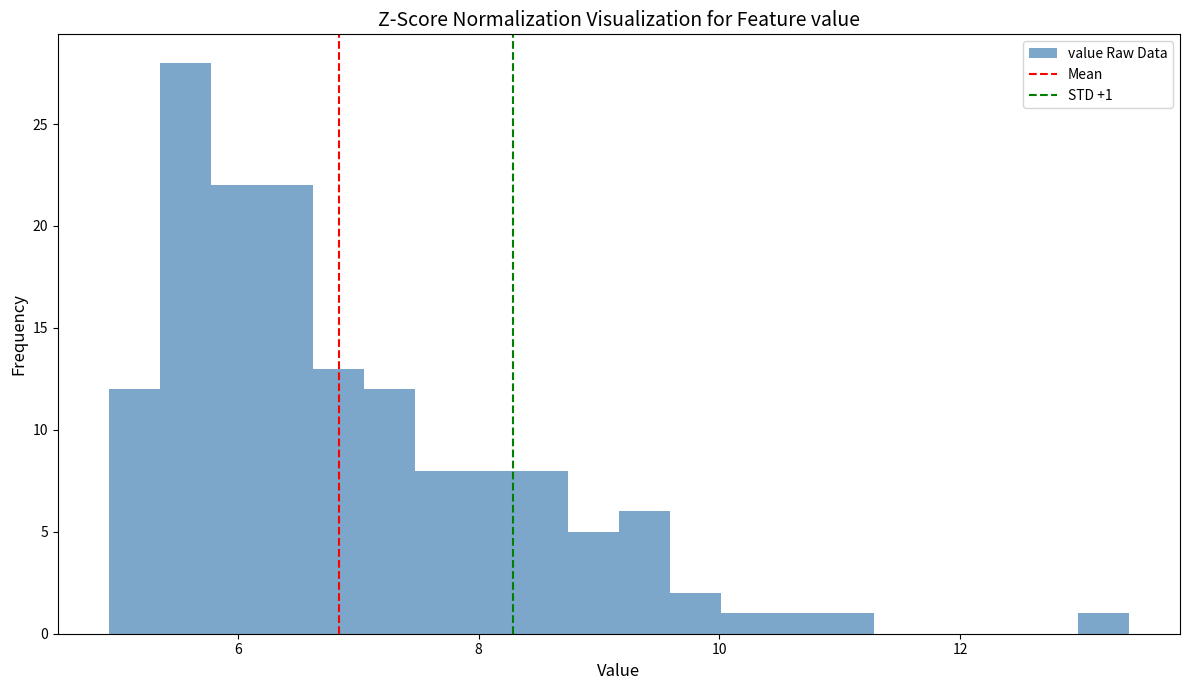

Around what value on the x-axis is the tallest bar? Give the approximate position of its centre, as read against the axis.

5.6